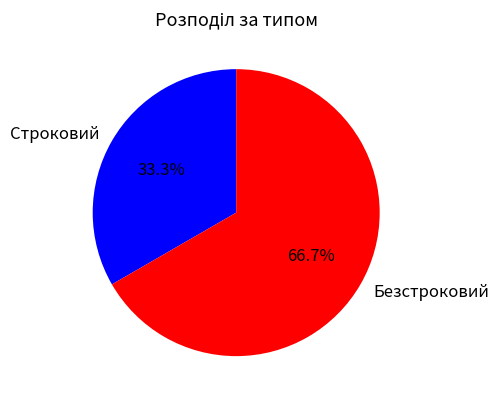

Is the sum of Строковий and Безстроковий greater than half?

Yes